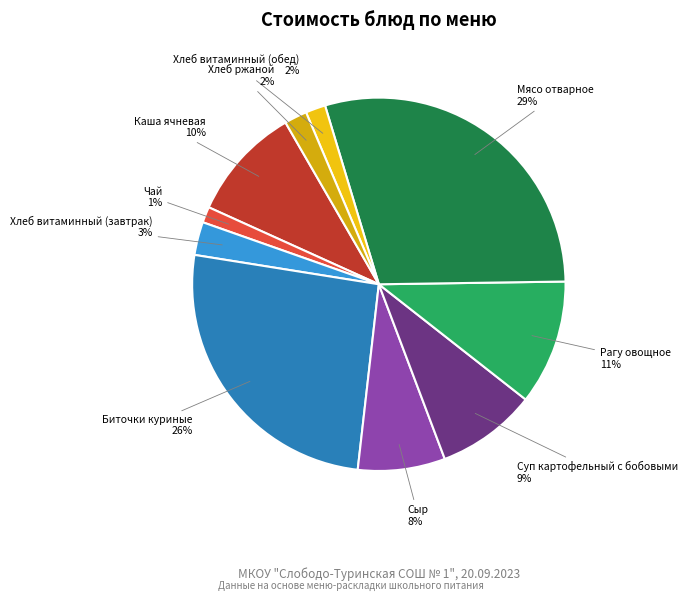

What percentage is the Хлеб витаминный (завтрак) slice, to the nearest percent?

3%